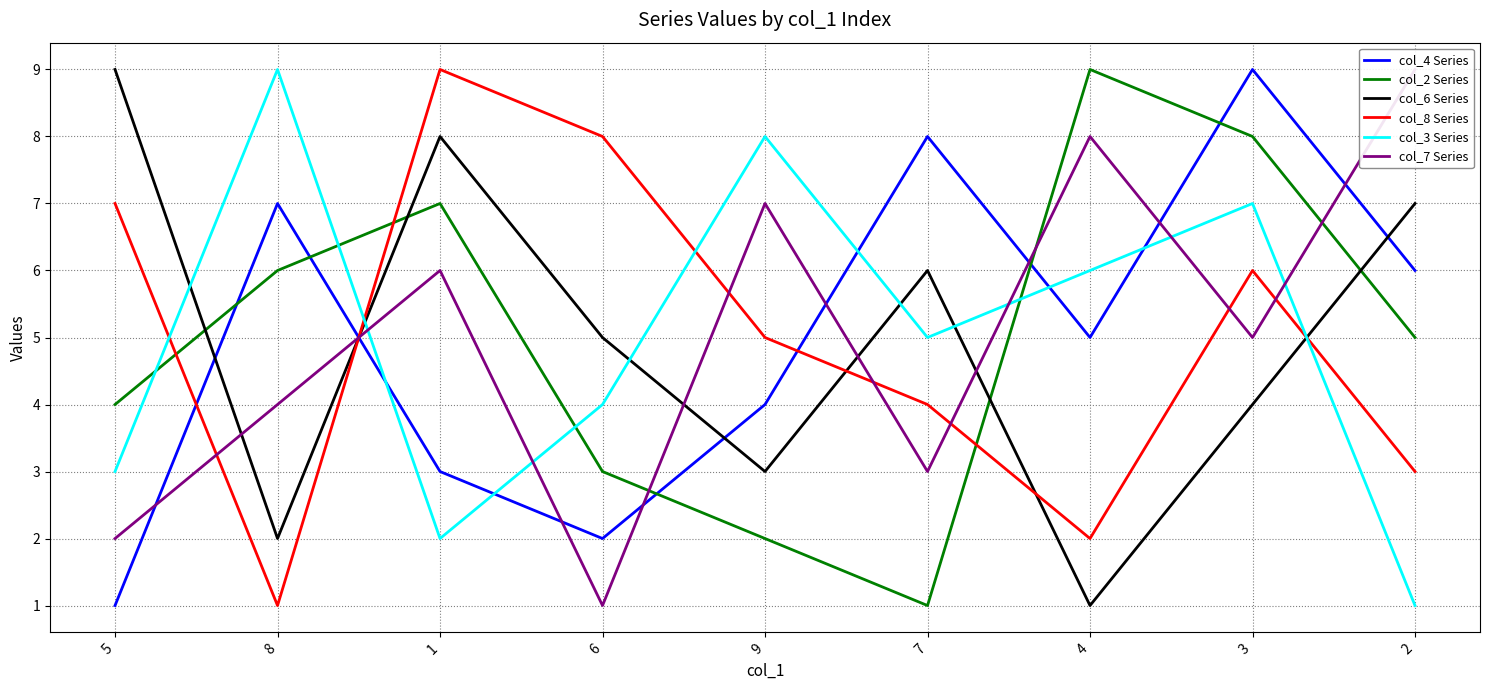

Which series has the widest spread of values?

col_4 Series